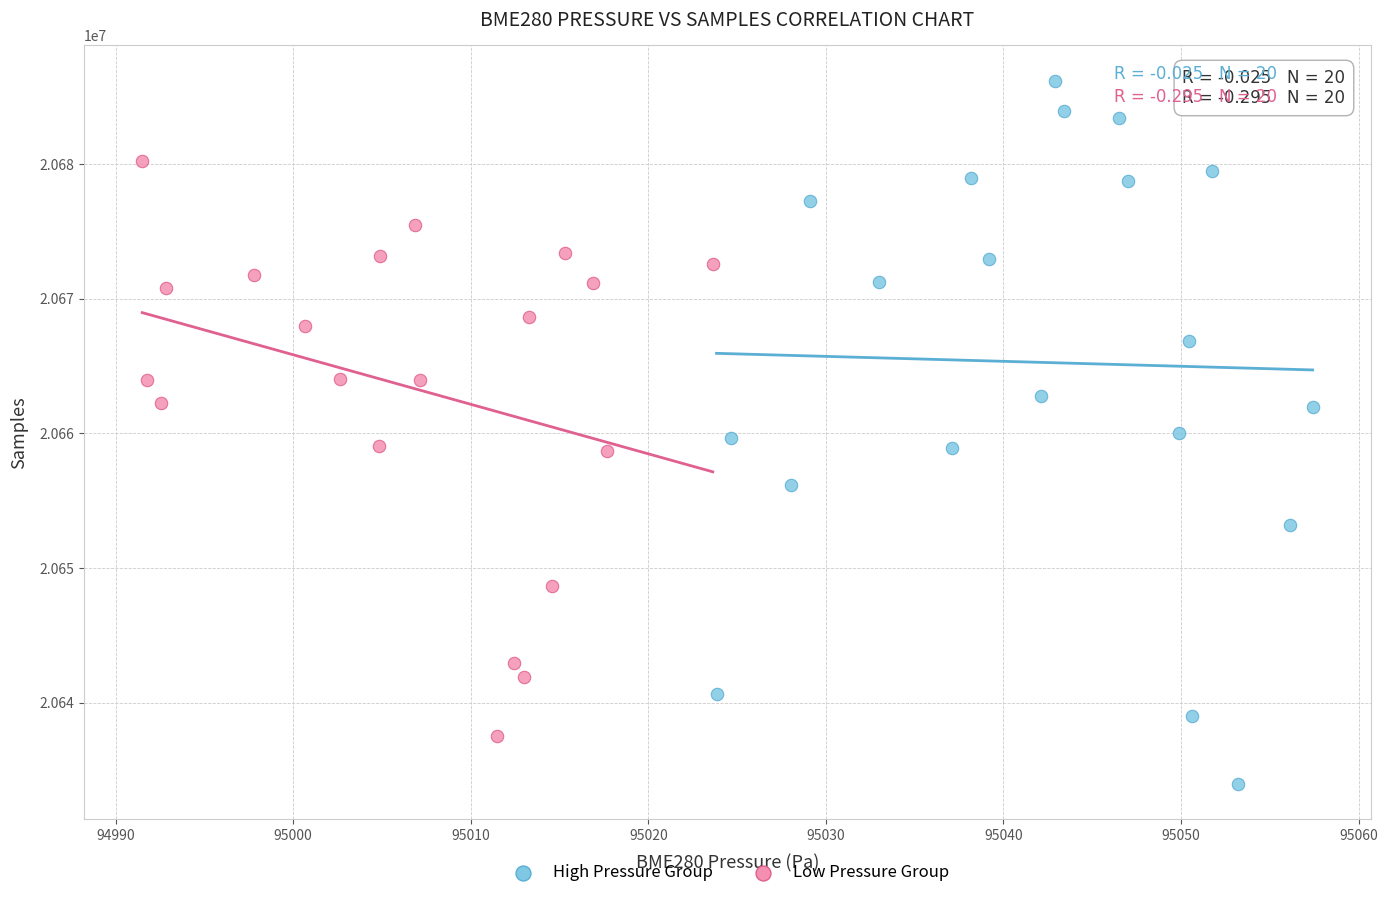

Which series has the largest Y range (max minus min)?

High Pressure Group